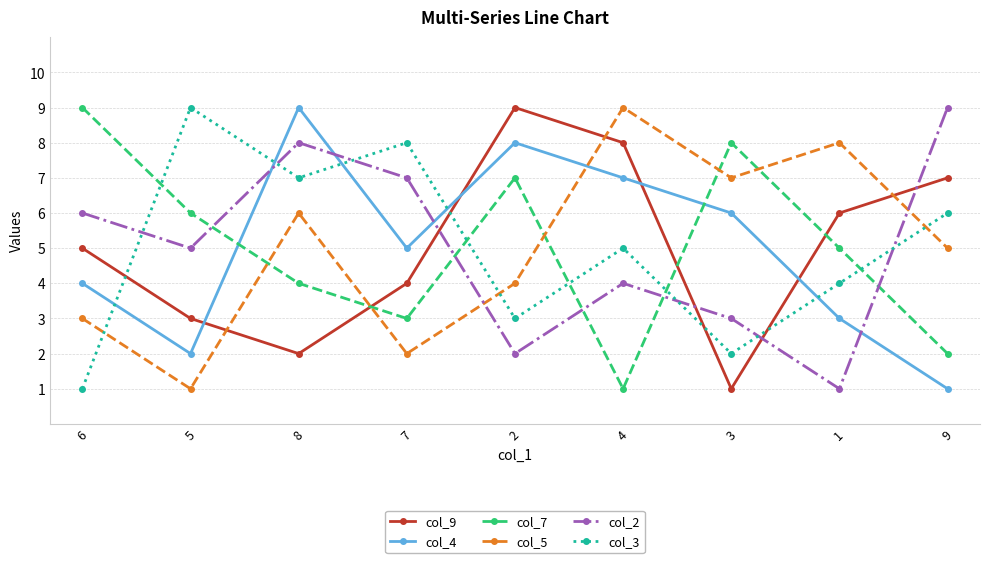

What is the difference between the second highest and minimum values in the col_2 series?

7